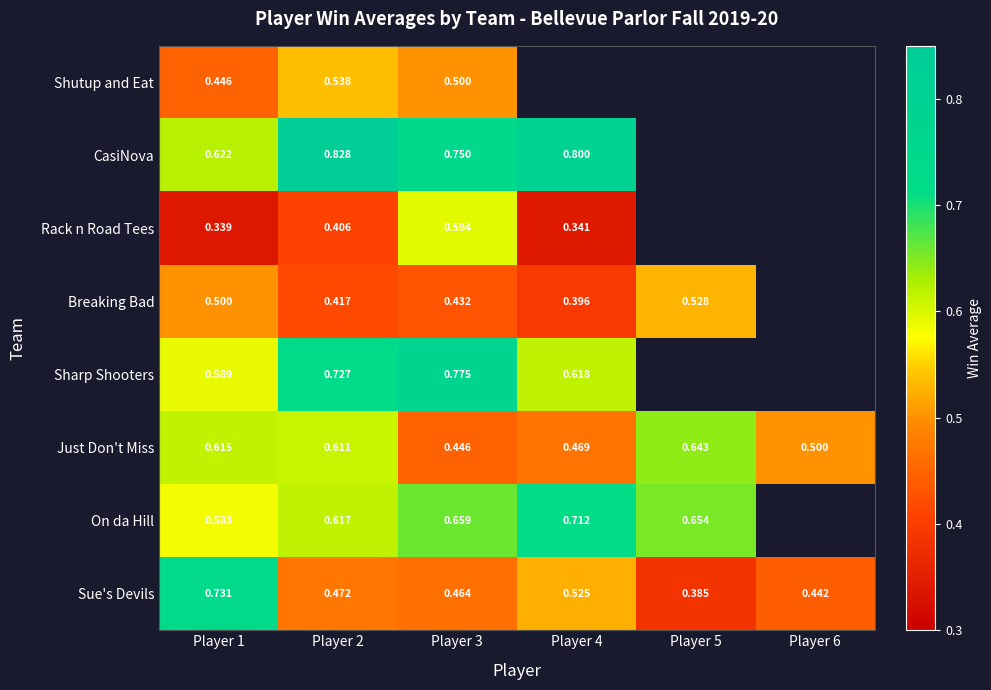

At Player 3, list the series in order from largest to smallest.

Sharp Shooters, CasiNova, On da Hill, Rack n Road Tees, Shutup and Eat, Sue's Devils, Just Don't Miss, Breaking Bad